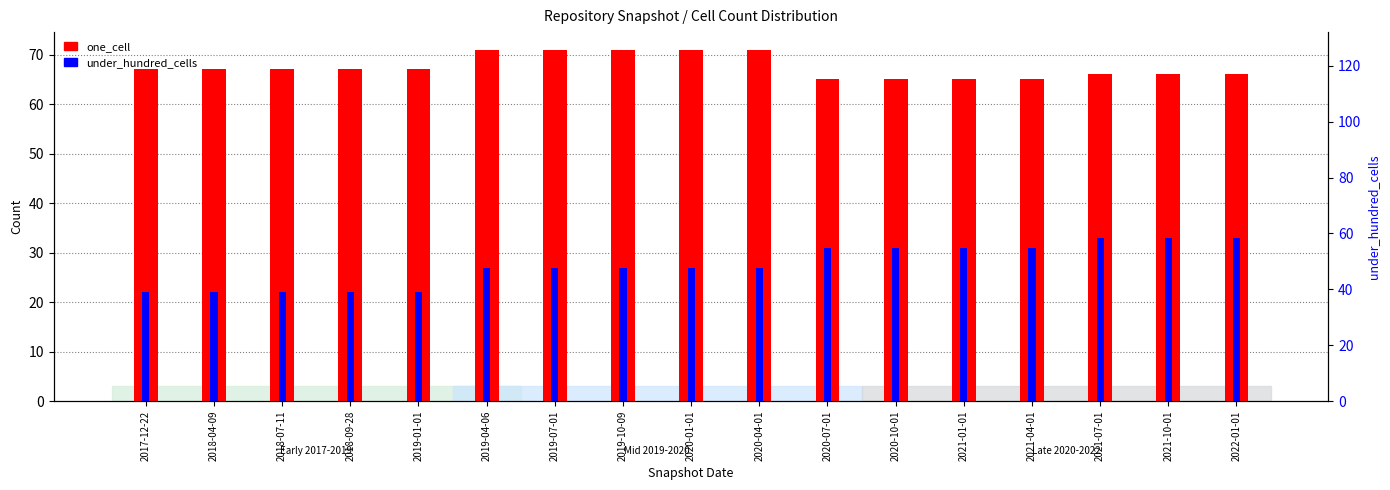

What is the difference between the under_hundred_cells values at 2021-01-01 and 2021-10-01?

2